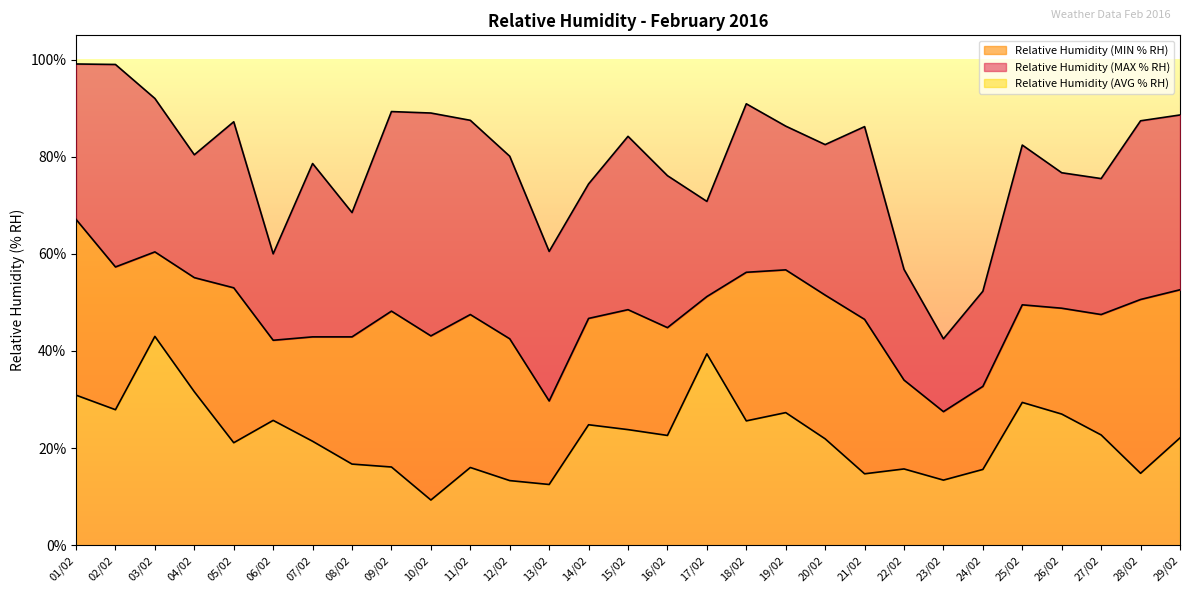

What are all the series names shown in the legend?

Relative Humidity (MIN % RH), Relative Humidity (MAX % RH), Relative Humidity (AVG % RH)